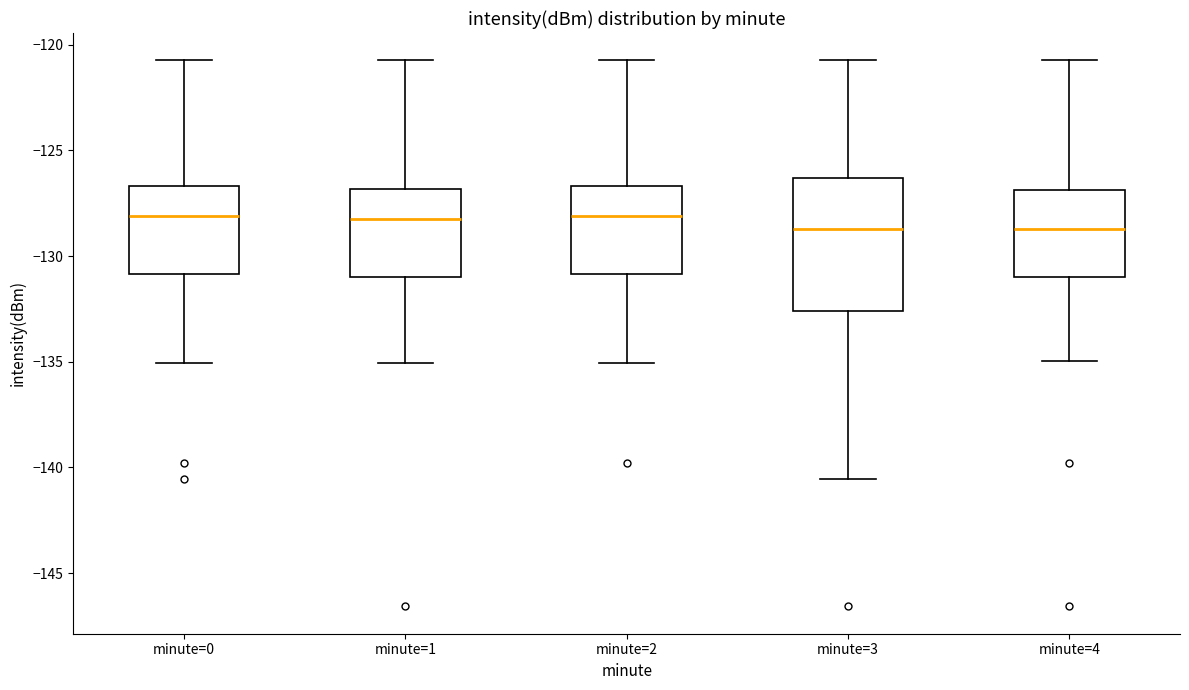

Reading left to right, transcribe this box plot: for each box, give where its median line is, the range the box spans, and where its two whiskers end, as read against the y-axis. The values are not printed on the chart, so give them approximately, as read against the axis.

minute=0: median -128.0, box -131.0 to -126.5, whiskers -135.0 to -120.5
minute=1: median -128.0, box -131.0 to -127.0, whiskers -135.0 to -120.5
minute=2: median -128.0, box -131.0 to -126.5, whiskers -135.0 to -120.5
minute=3: median -128.5, box -132.5 to -126.5, whiskers -140.5 to -120.5
minute=4: median -128.5, box -131.0 to -127.0, whiskers -135.0 to -120.5